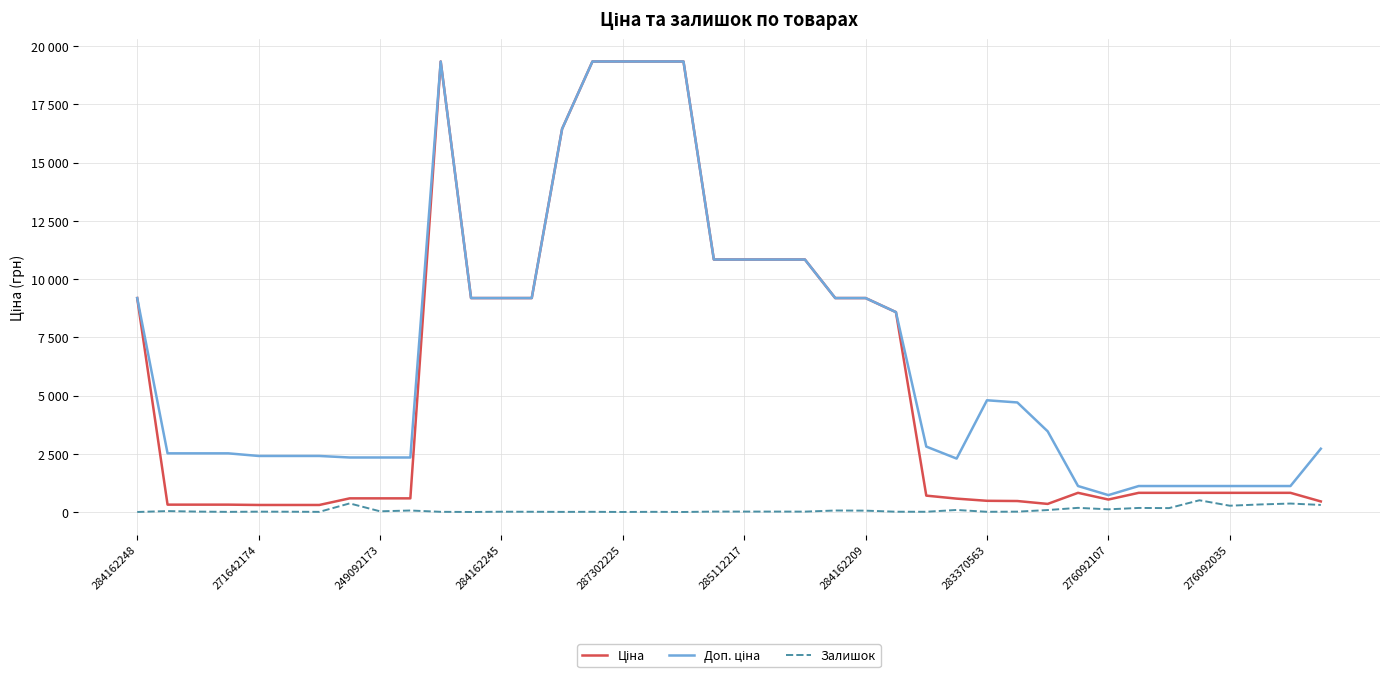

Rank the categories by Залишок value from lowest to highest.

284162248, 11, 16, 18, 14, 284162245, 284162209, 17, 10, 15, 28, 13, 26, 285112217, 12, 25, 287302225, 29, 22, 249092173, 19, 20, 21, 276092107, 271642174, 24, 276092035, 23, 30, 27, 32, 34, 33, 31, 36, 39, 37, 38, 283370563, 35